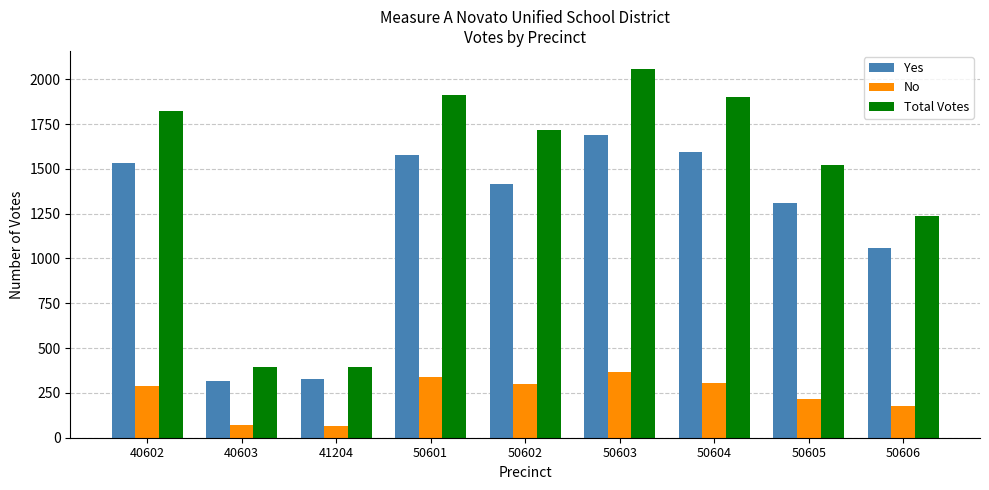

At how many categories does at least one series exceed 2013?

1